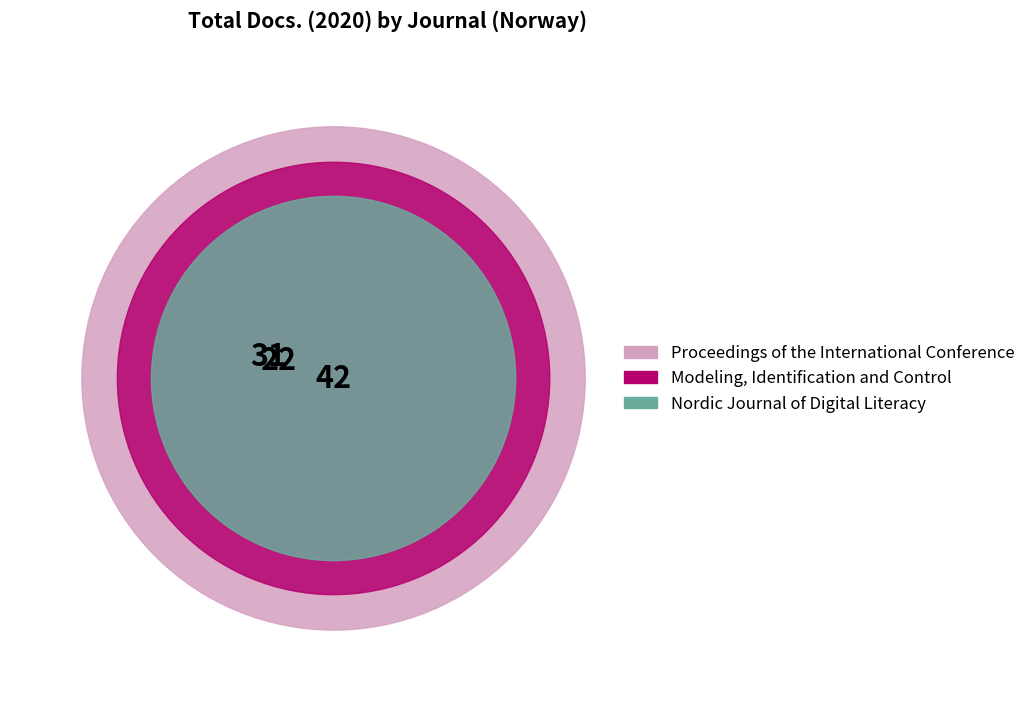

How many segments does this pie chart have?

3